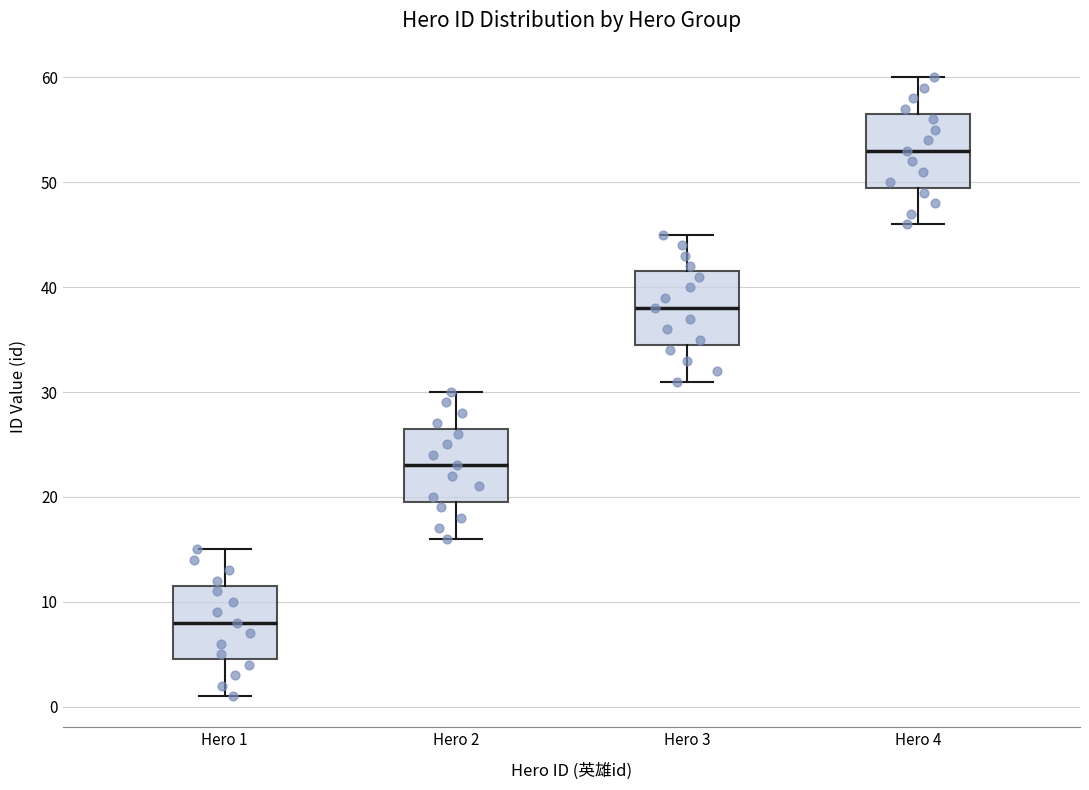

Reading left to right, read every box against the y-axis: the position of its median line, the range the box covers, and the ends of its whiskers. The values are not printed on the chart, so give them approximately, as read against the axis.

Hero 1: median 8, box 5 to 12, whiskers 1 to 15
Hero 2: median 23, box 20 to 27, whiskers 16 to 30
Hero 3: median 38, box 35 to 42, whiskers 31 to 45
Hero 4: median 53, box 50 to 57, whiskers 46 to 60